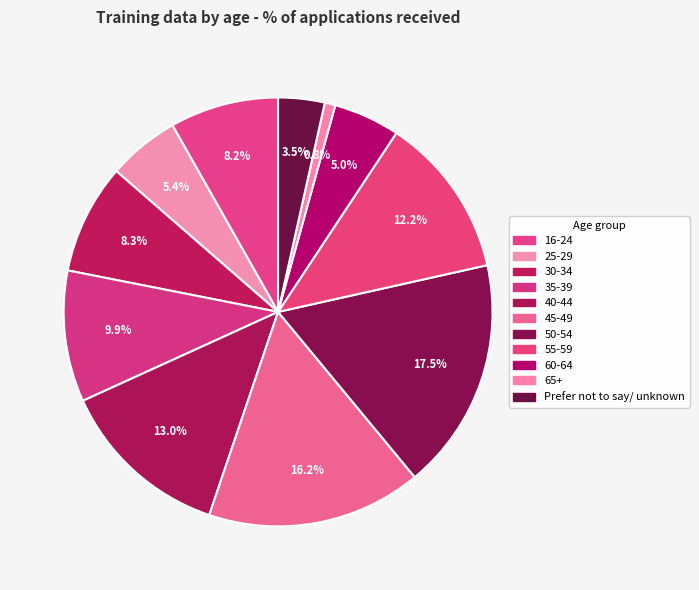

How many slices are in this pie chart?

11